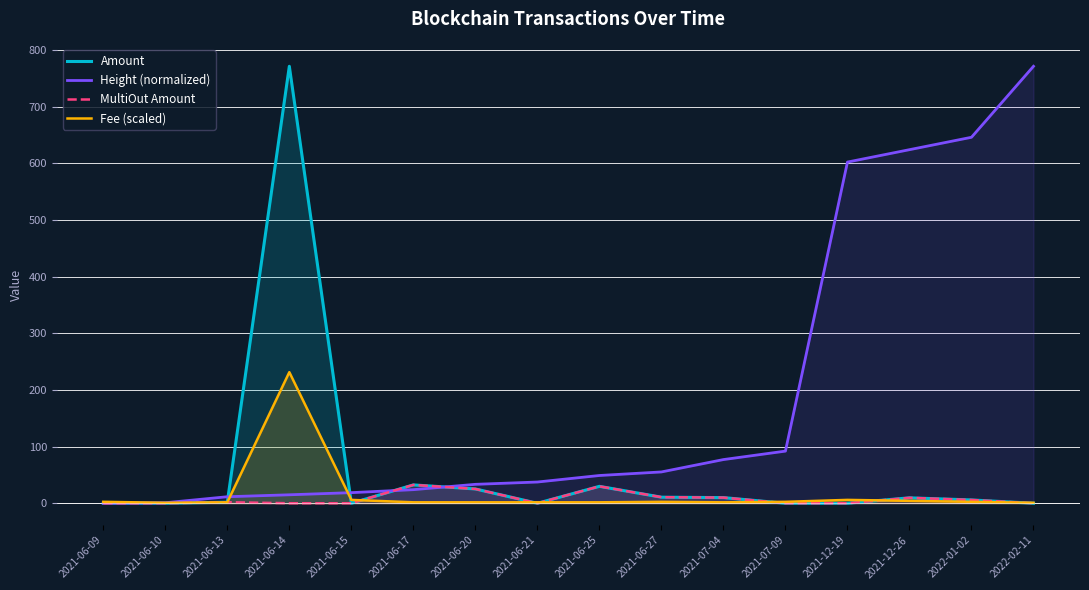

What is the average value of the MultiOut Amount series?

7.9